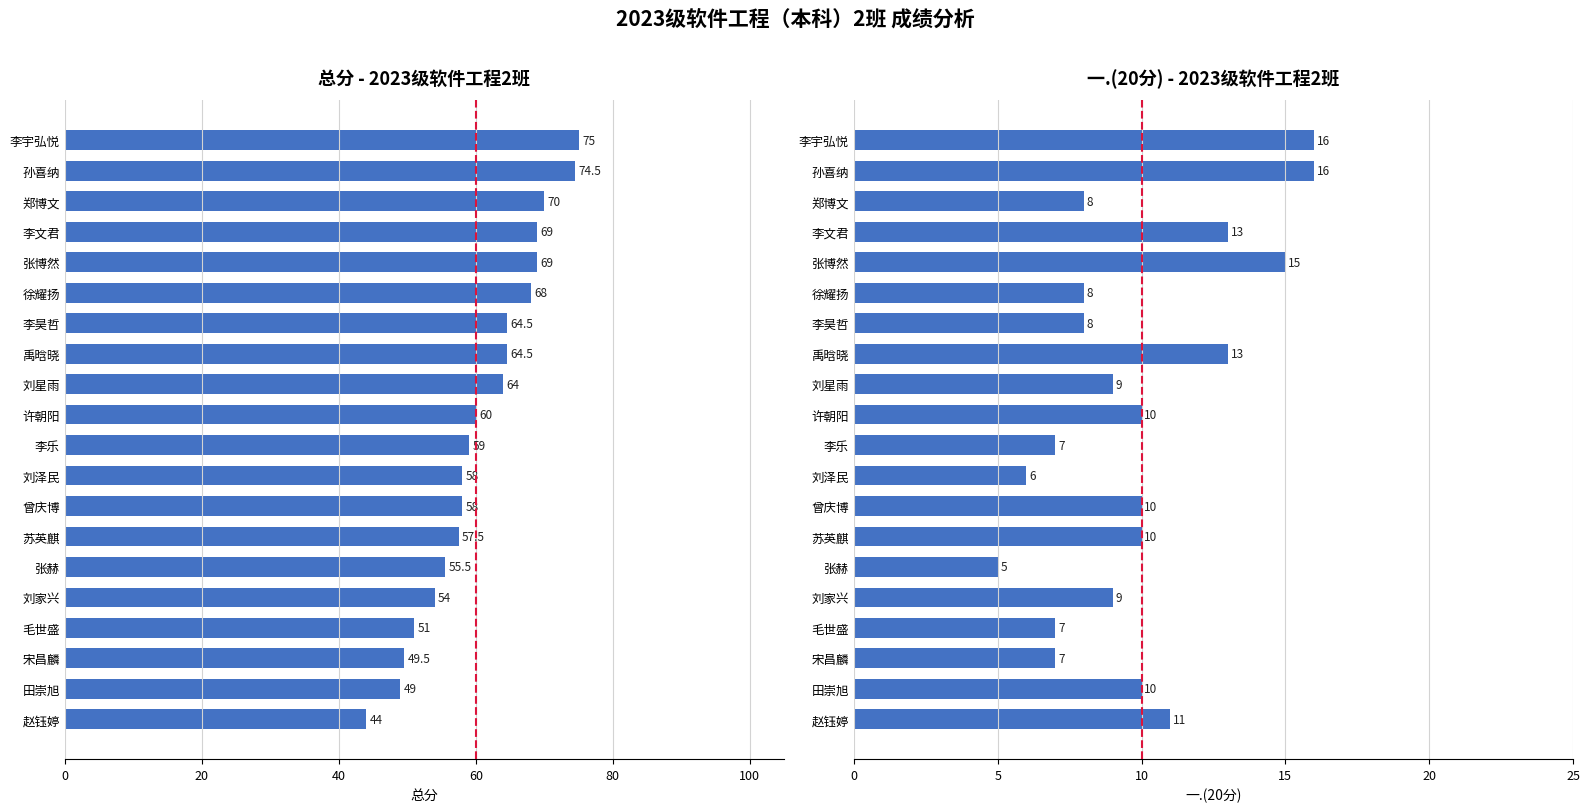

The value of 一.(20分) at 李昊哲 is 14.1. True or false?

False